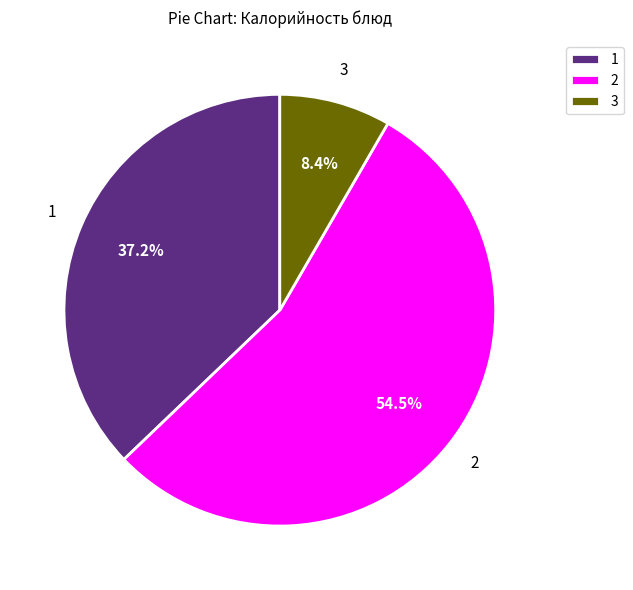

Does any single category account for the majority?

Yes